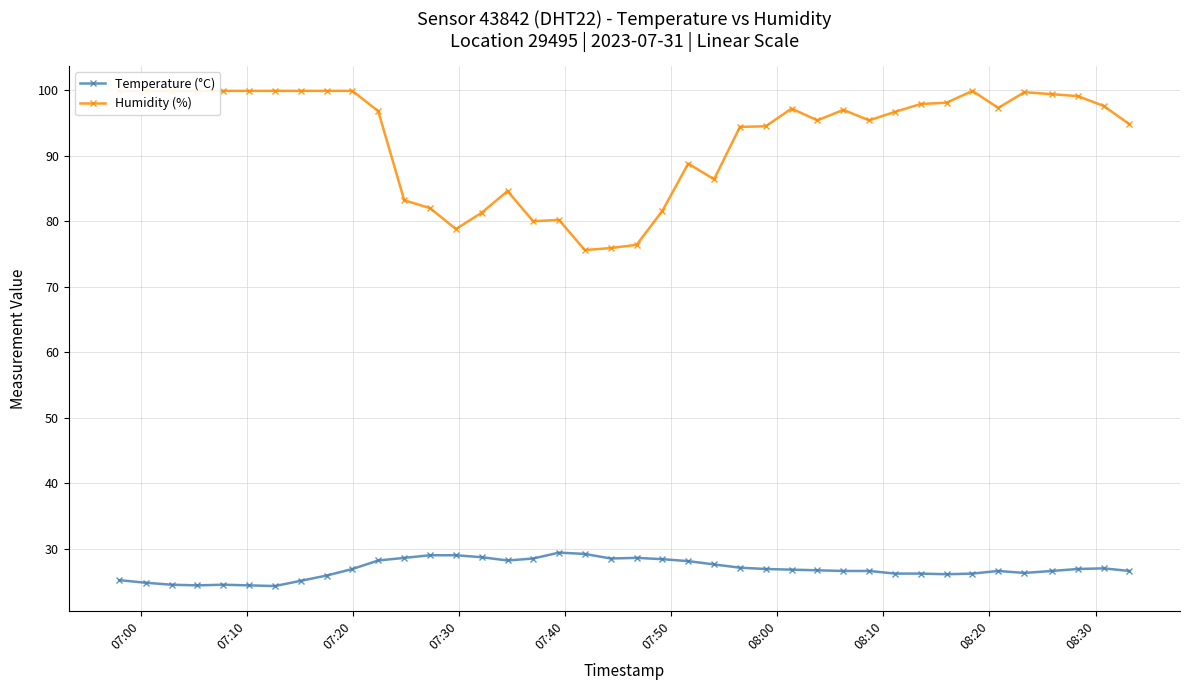

What is the difference between the maximum and minimum values in the Humidity (%) series?

24.3